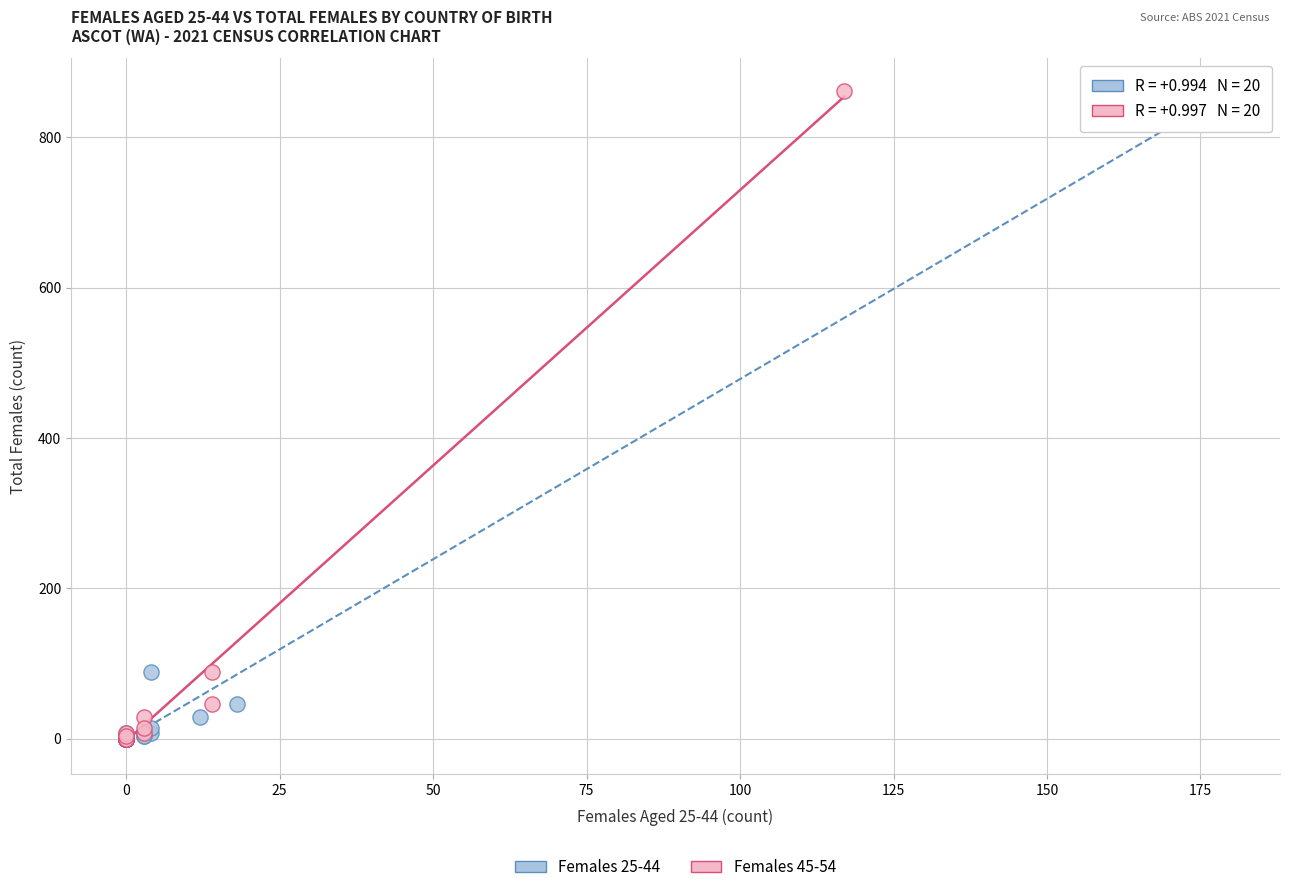

What are all the series names shown in the legend?

Females 25-44, Females 45-54